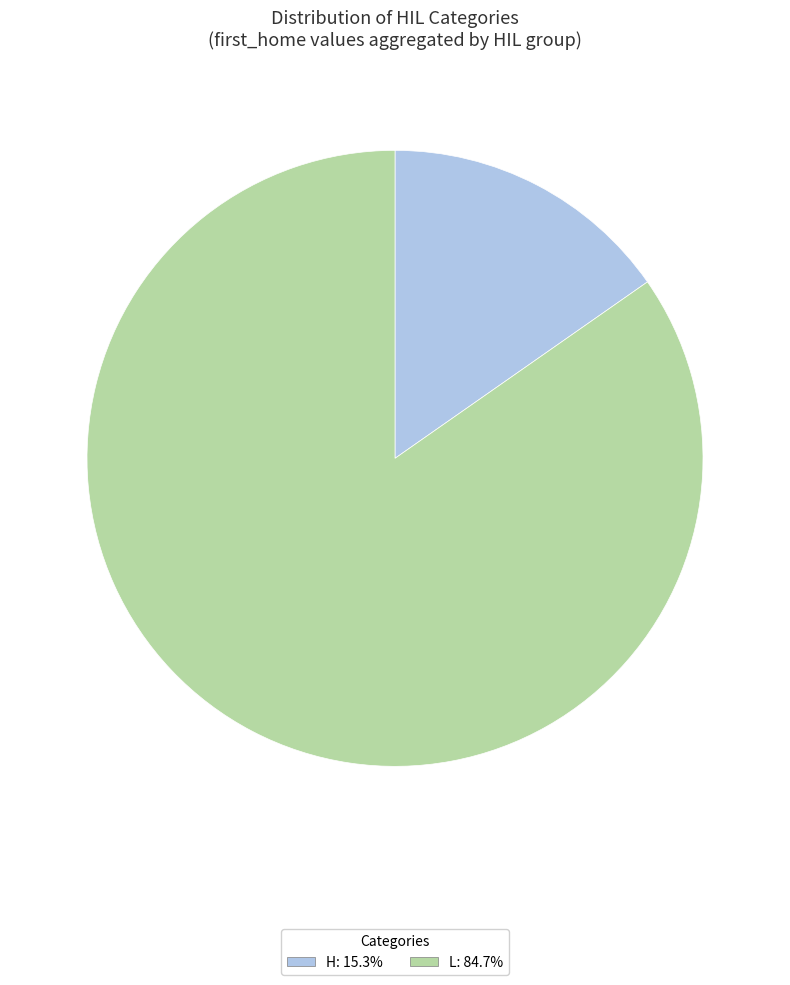

Approximately how many times larger is the value at L compared to H?

5.5